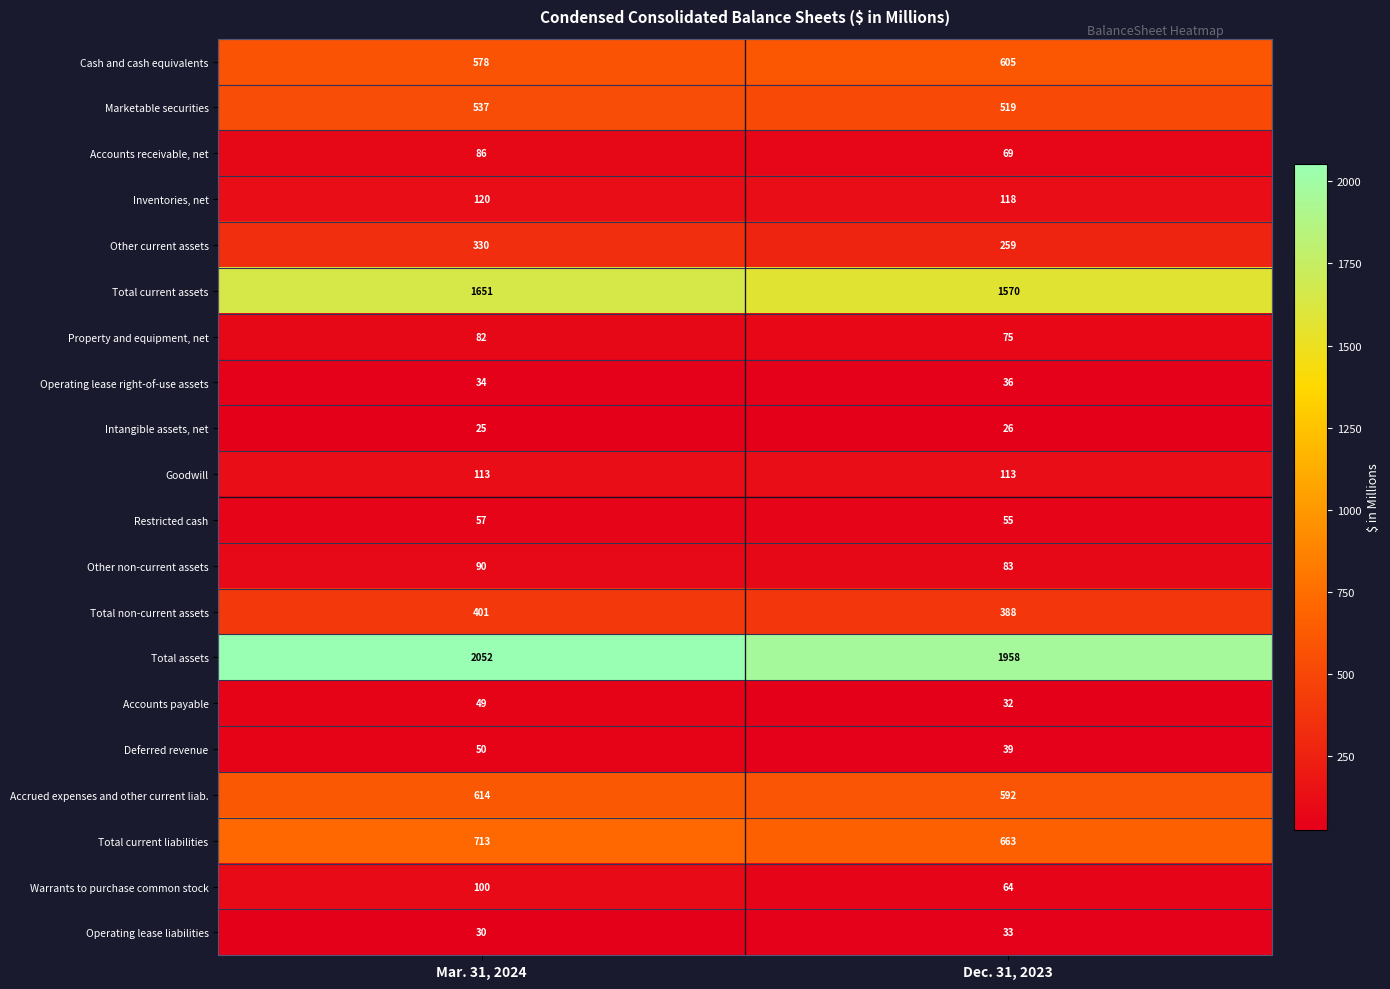

What is the spread (max minus min) of values at Dec. 31, 2023?

1932